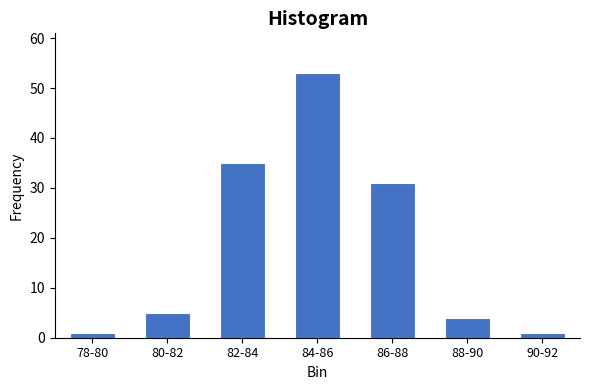

Reading left to right, extract all data points from this chart.

78-80=1	80-82=5	82-84=35	84-86=53	86-88=31	88-90=4	90-92=1